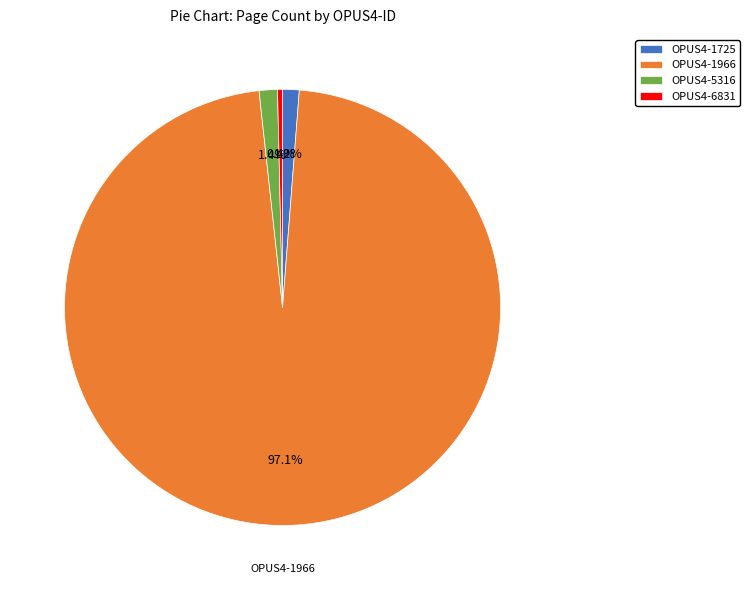

To the nearest percent, what is the combined percentage of OPUS4-6831 and OPUS4-1966?

97%